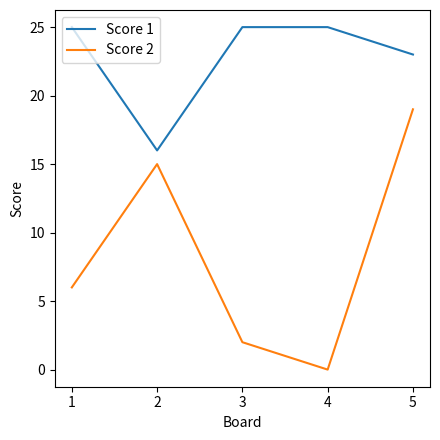

How many lines are shown in the chart?

2